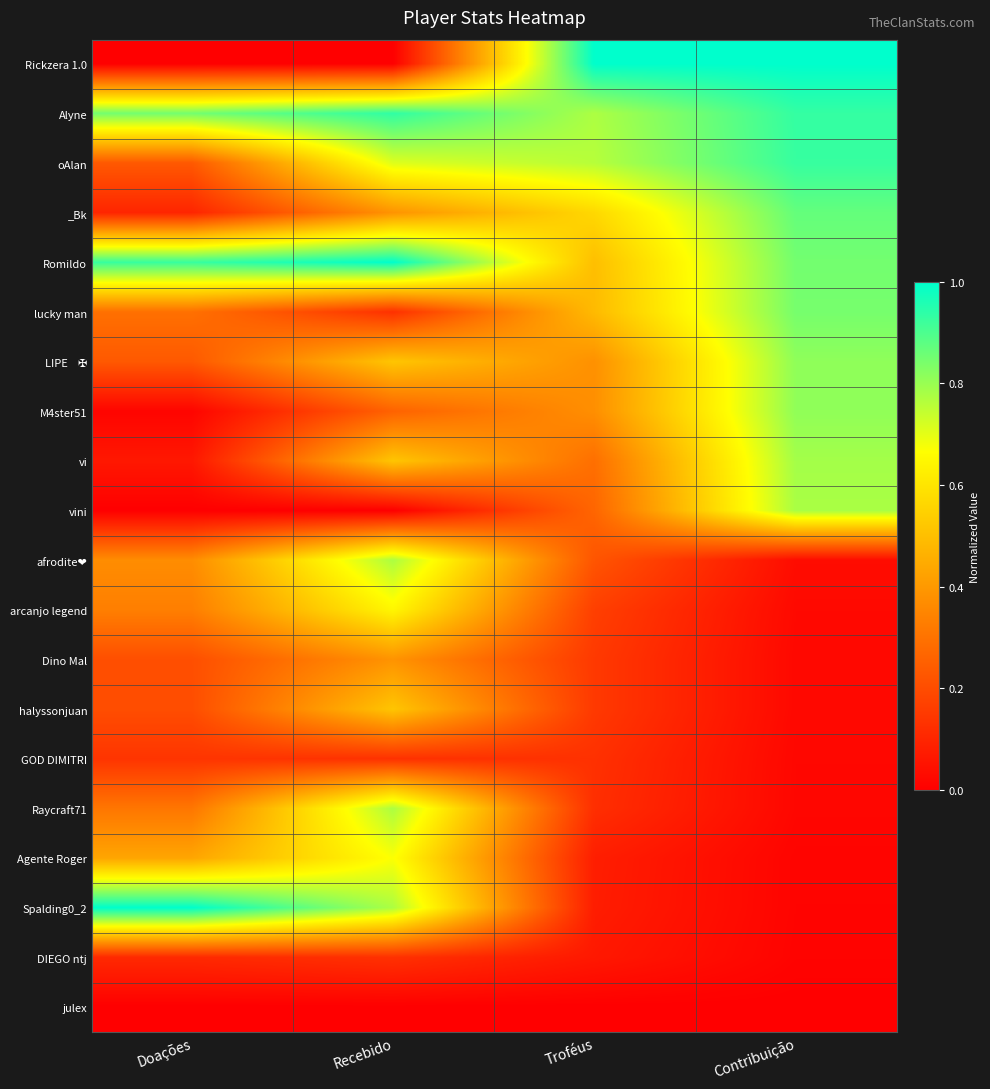

At which category is the sum across all series the highest?

Recebido